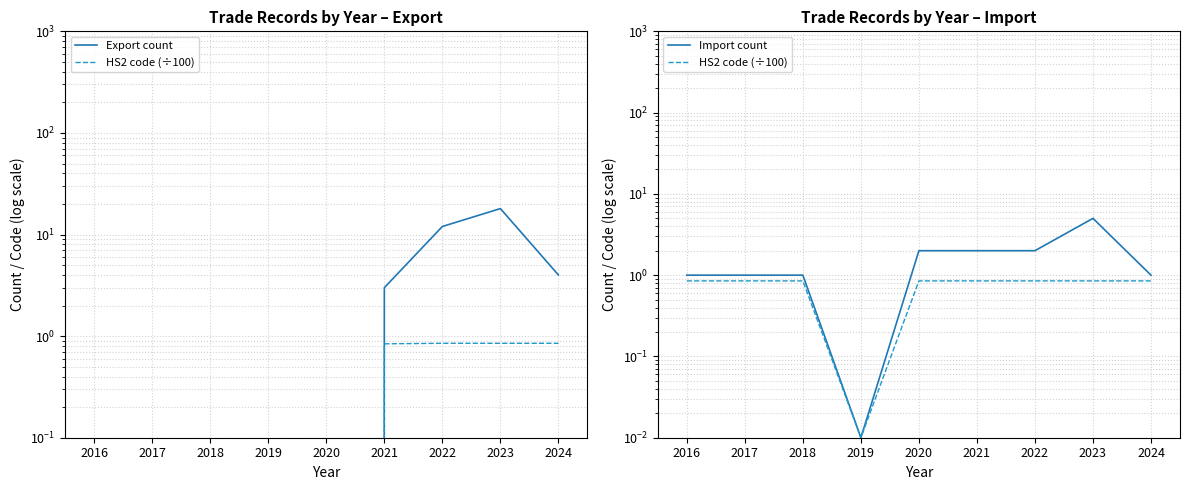

What is the value of the Import count point at the 1st from the left?

1.0